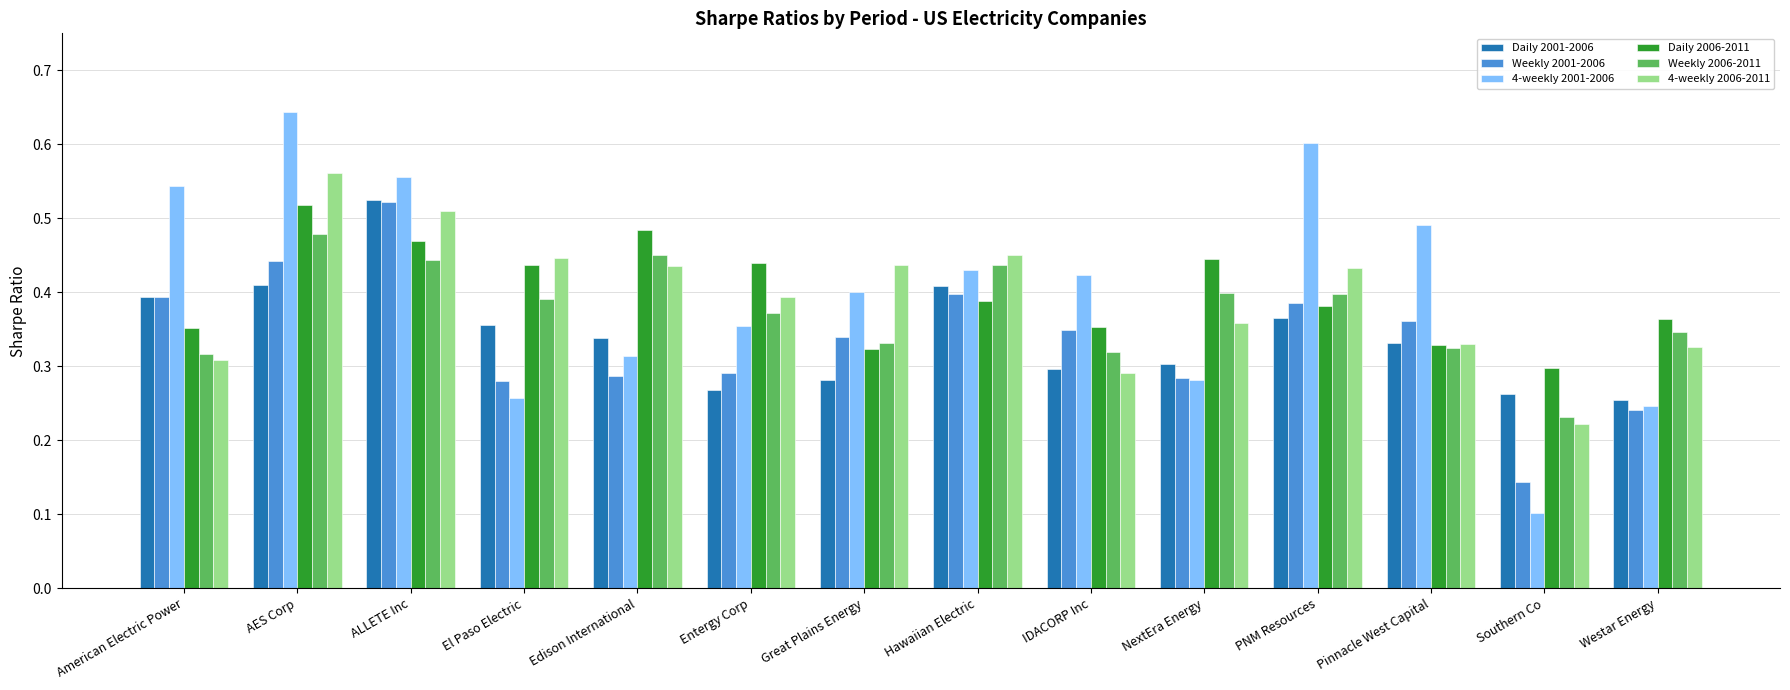

Where is Weekly 2001-2006 nearest to the value 0?

Southern Co